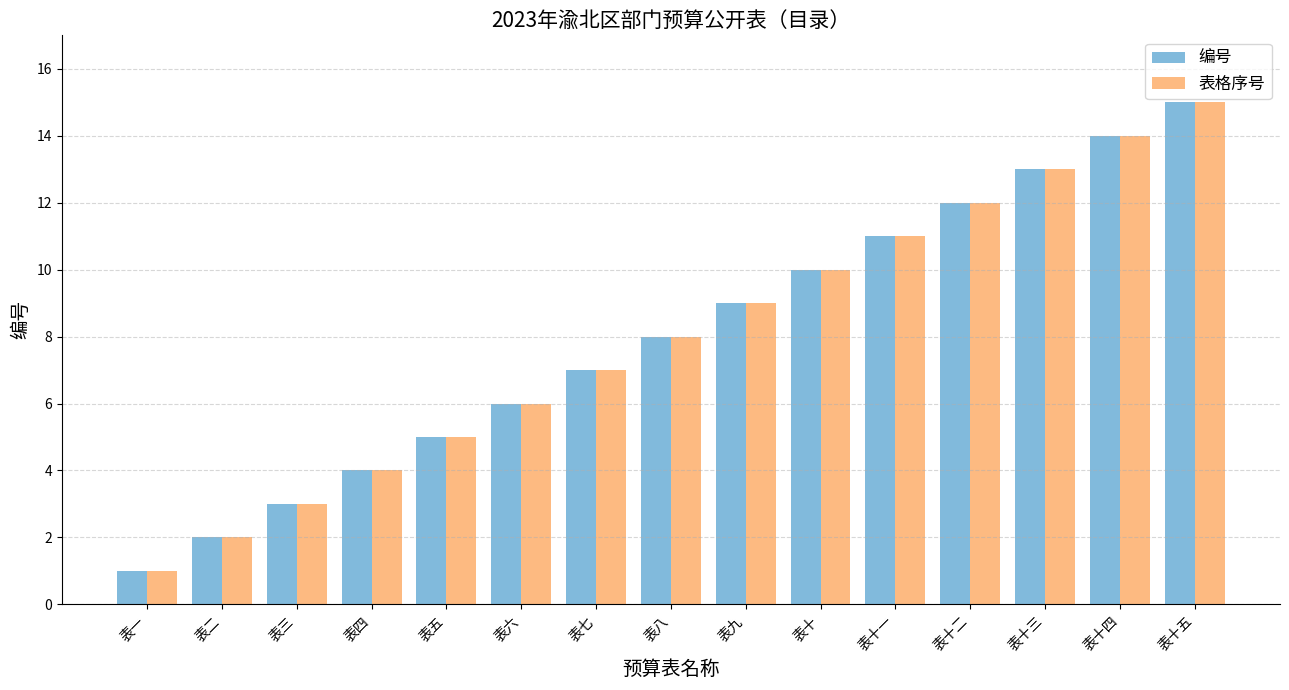

What is the label of the 6th bar from the left?

表六